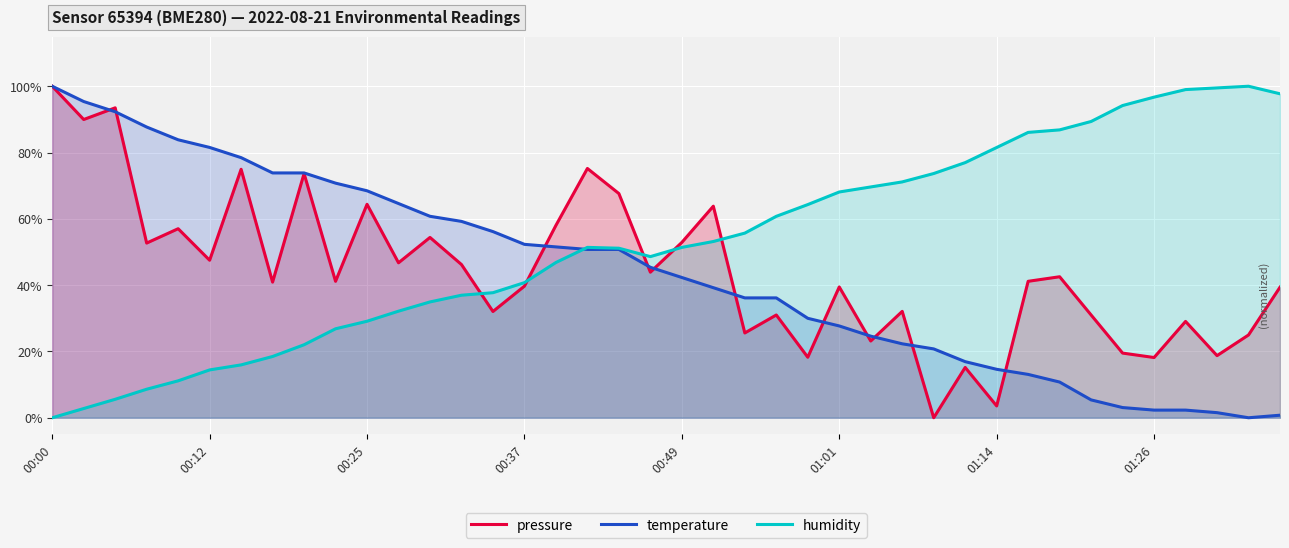

True or false: pressure and humidity cross at least once.

True